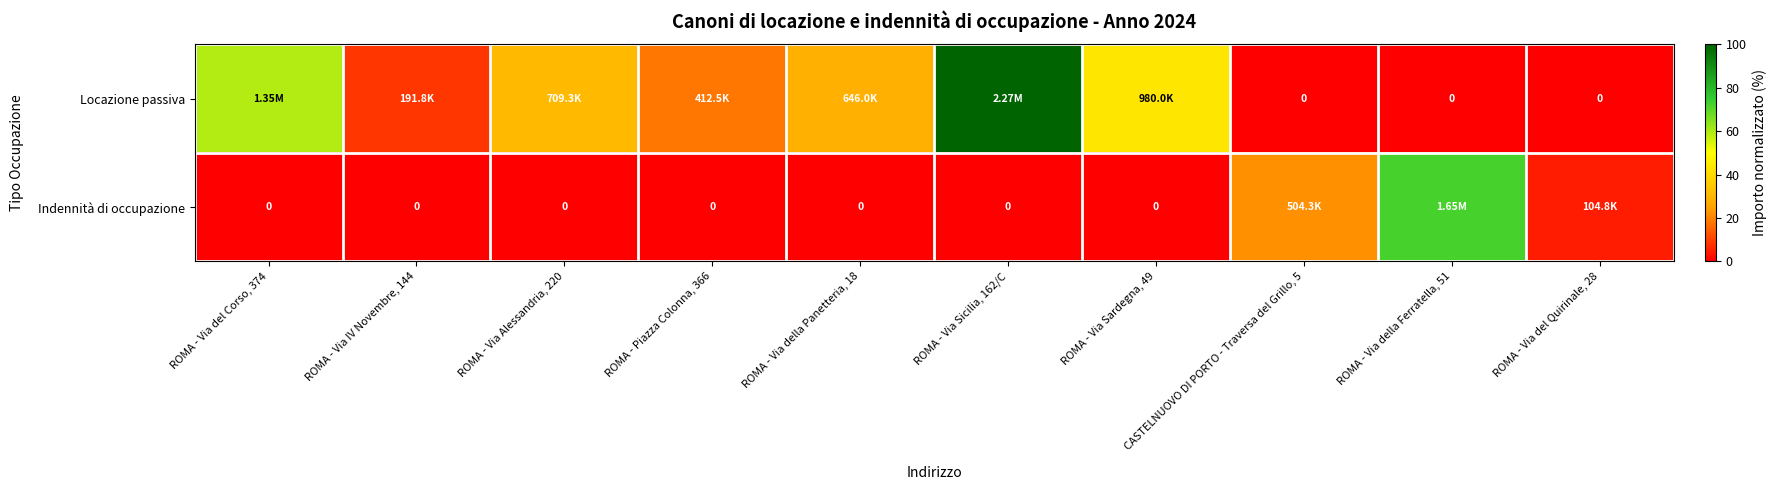

How many series are shown in this chart?

2